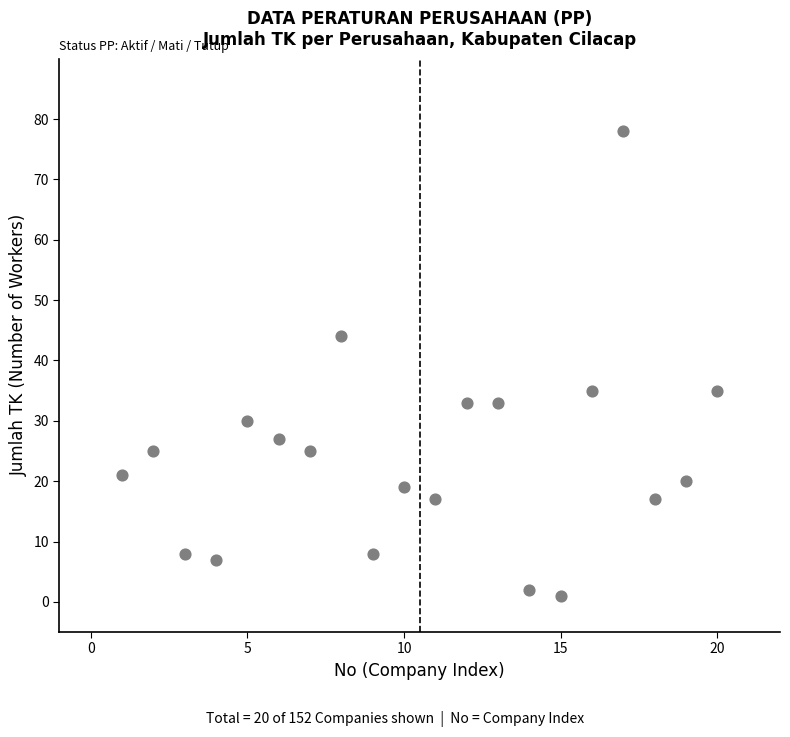

What is the range of Y values (max minus min)?

77